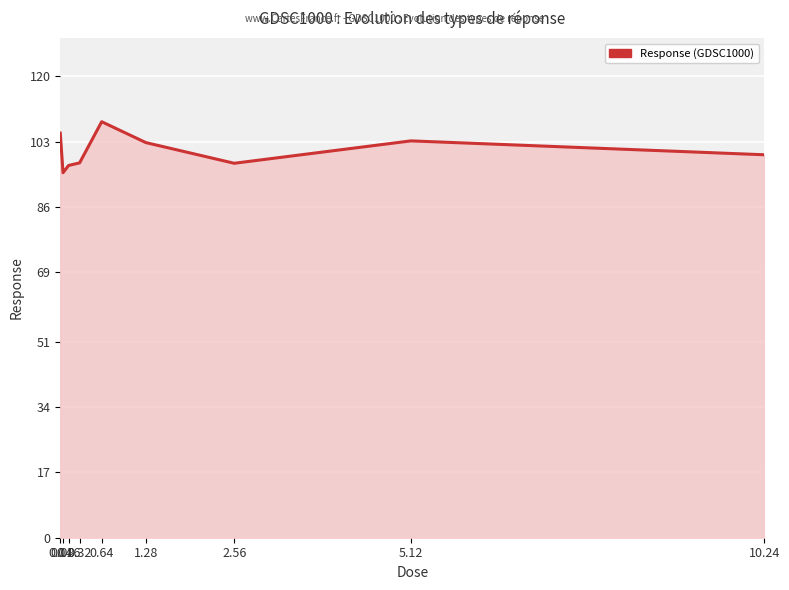

What is the difference between the maximum and minimum values?

13.3